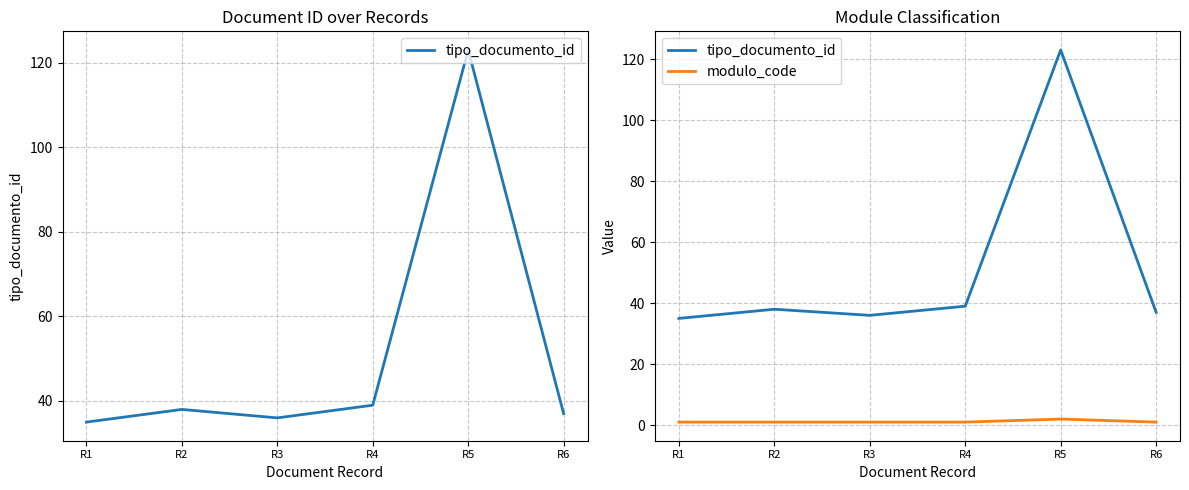

What is the sum of the tipo_documento_id values at R5 and R6?

160